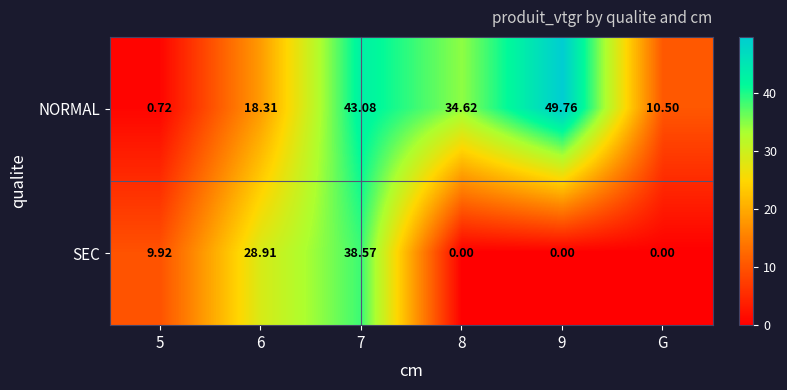

Rank the series at 7 from highest to lowest value.

NORMAL, SEC